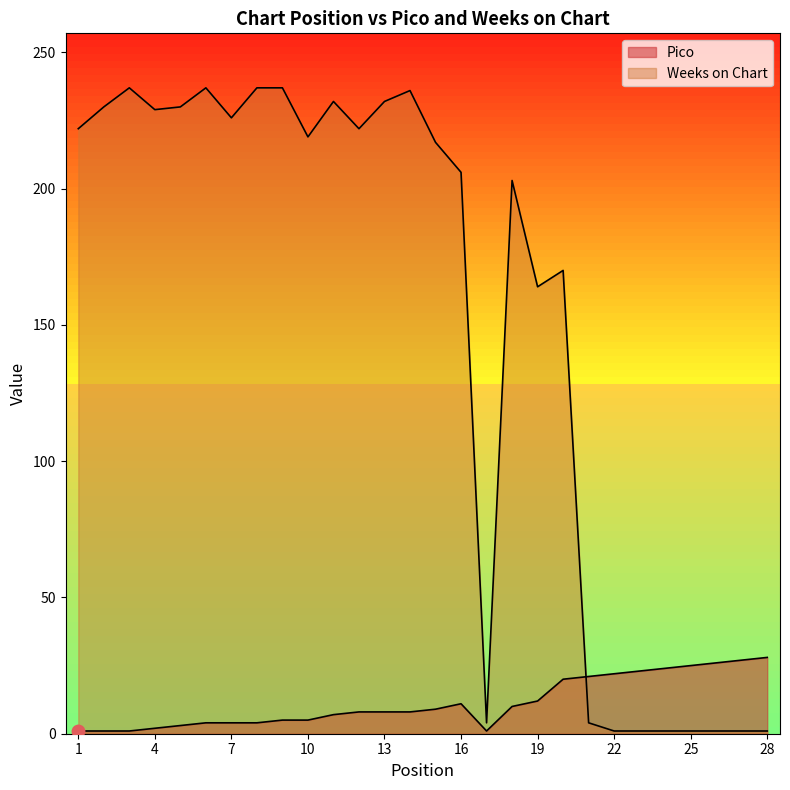

What is the smallest value displayed?

1